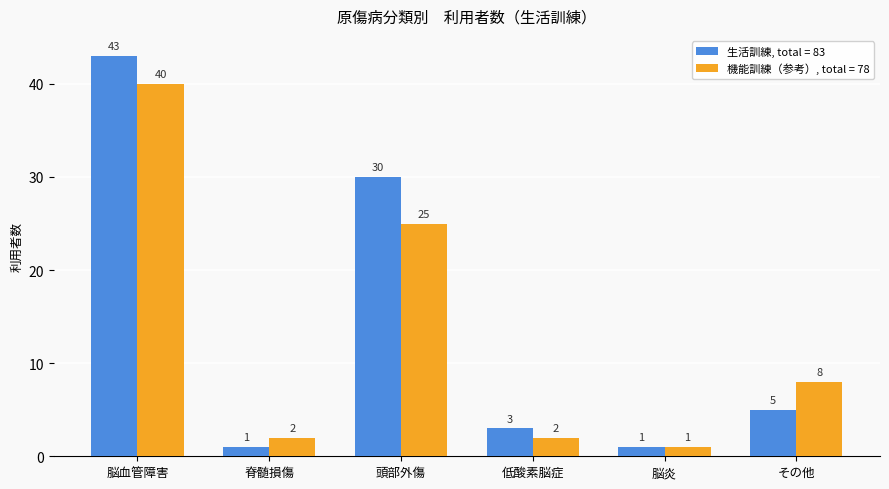

Which series has the widest spread of values?

生活訓練, total = 83